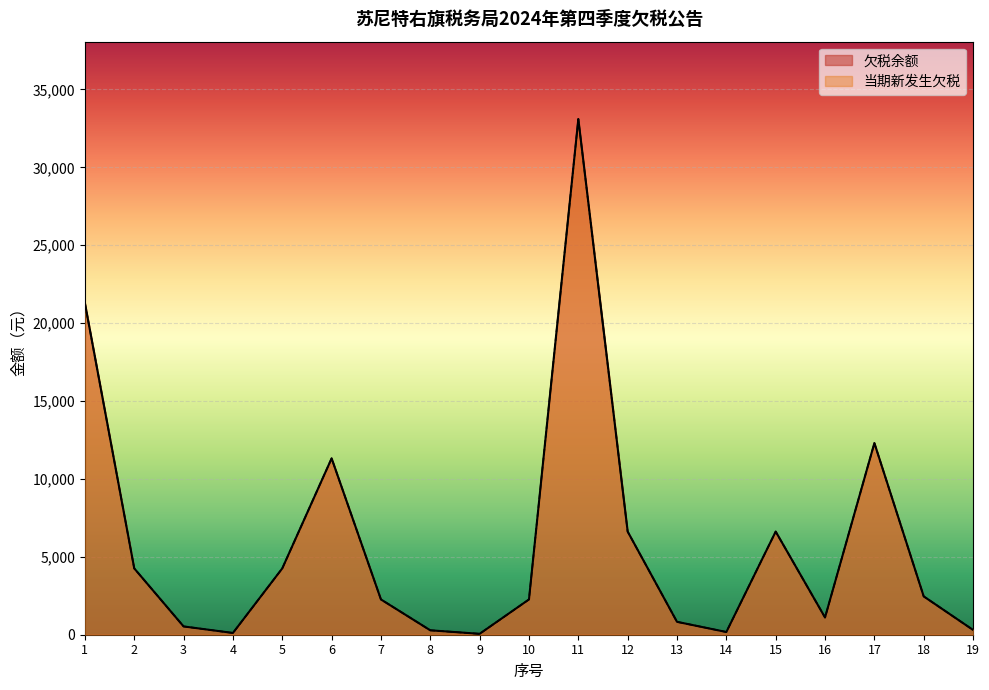

Reading left to right, list all the values displayed in this chart.

欠税余额: 1=21286.2	2=4257.2	3=532.2	4=111.8	5=4257.2	6=11320.1	7=2264.0	8=283.0	9=56.6	10=2264.0	11=33102.4	12=6620.5	13=827.5	14=173.8	15=6620.5	16=1107.0	17=12300.8	18=2460.2	19=307.5
当期新发生欠税: 1=21286.2	2=4257.2	3=532.2	4=111.8	5=4257.2	6=11320.1	7=2264.0	8=283.0	9=56.6	10=2264.0	11=33102.4	12=6620.5	13=827.5	14=173.8	15=6620.5	16=1107.0	17=12300.8	18=2460.2	19=307.5